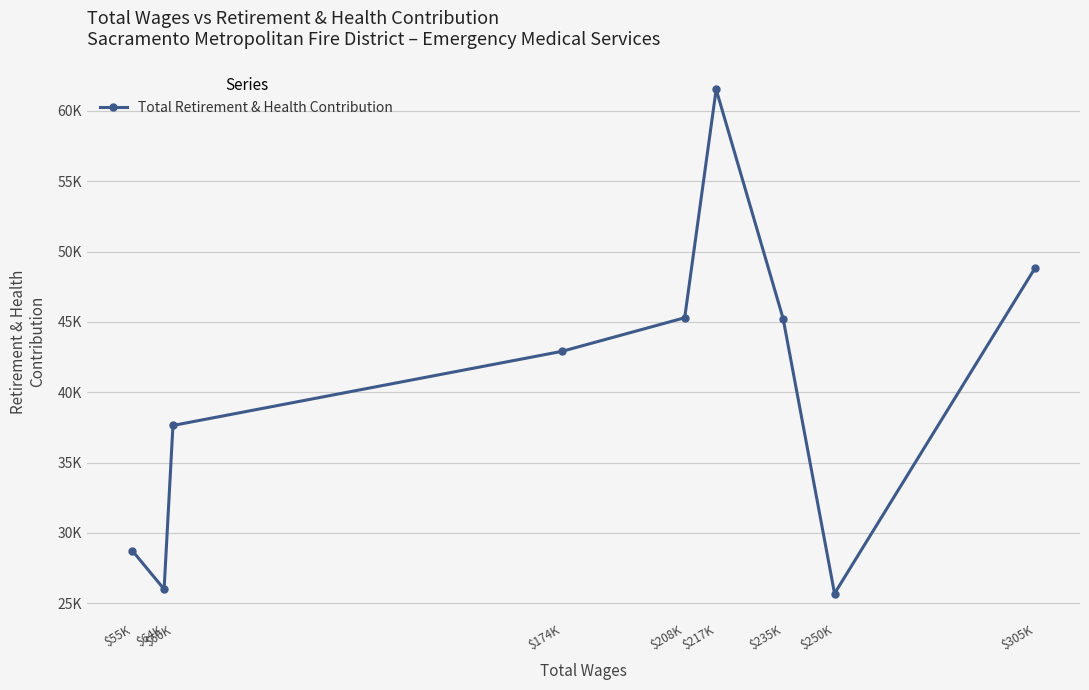

Is this an area chart (filled region under the line)?

No